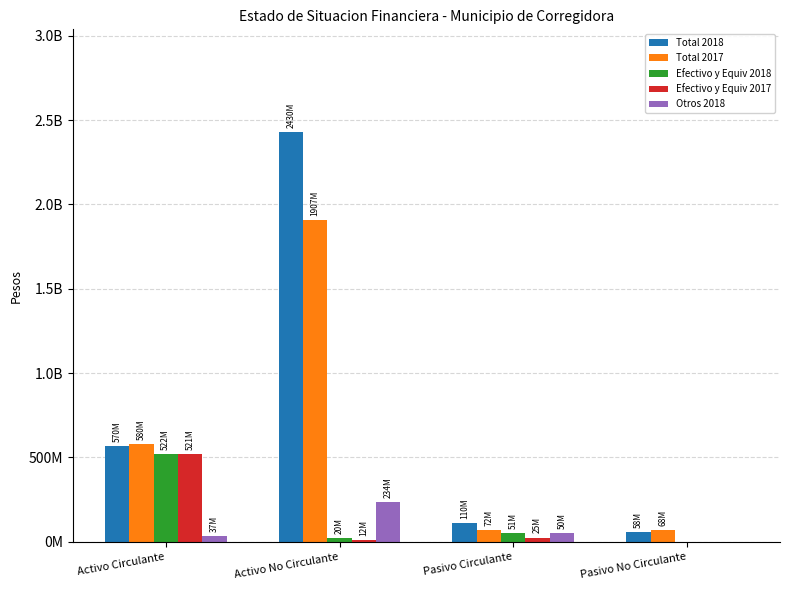

What is the difference between the maximum and second lowest values in the Efectivo y Equiv 2017 series?

508920793.4